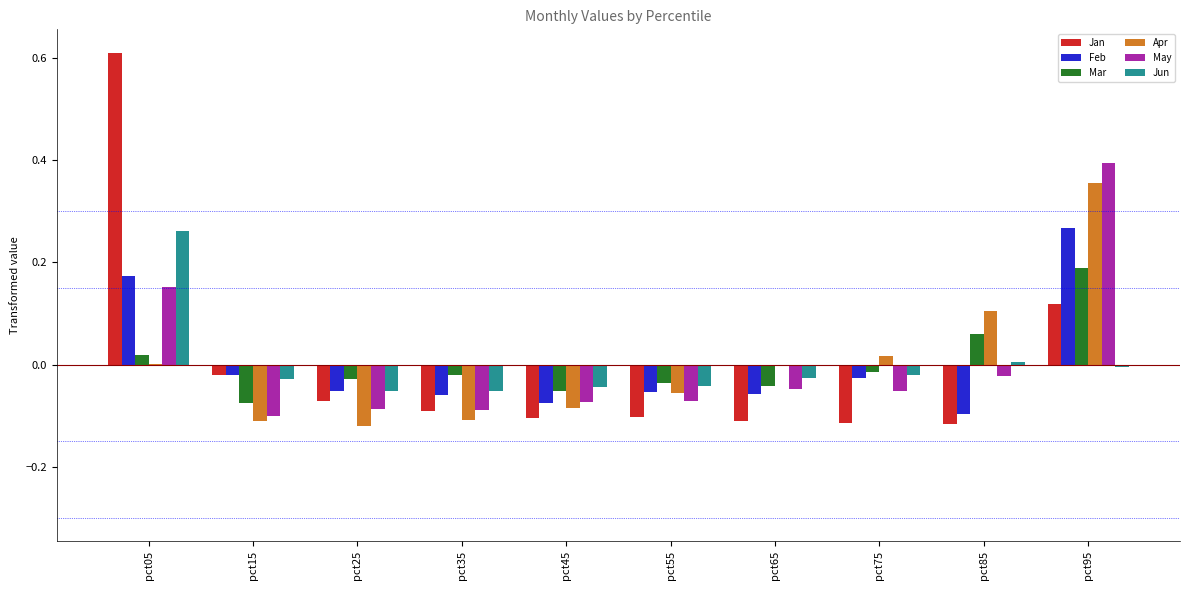

How many data points does each series have?

10